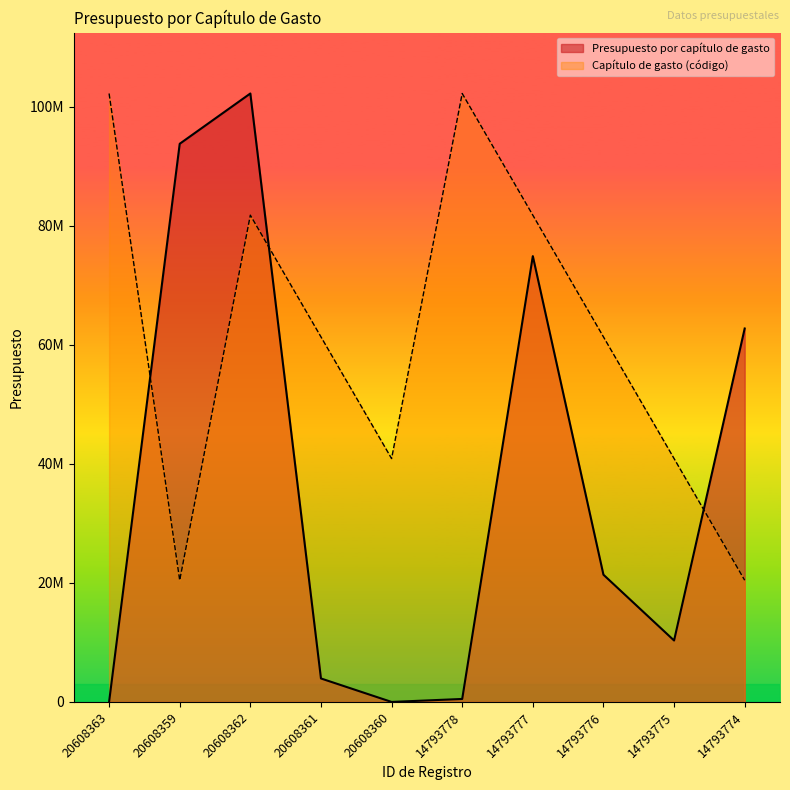

At which category does the chart reach its minimum across all series?

20608363